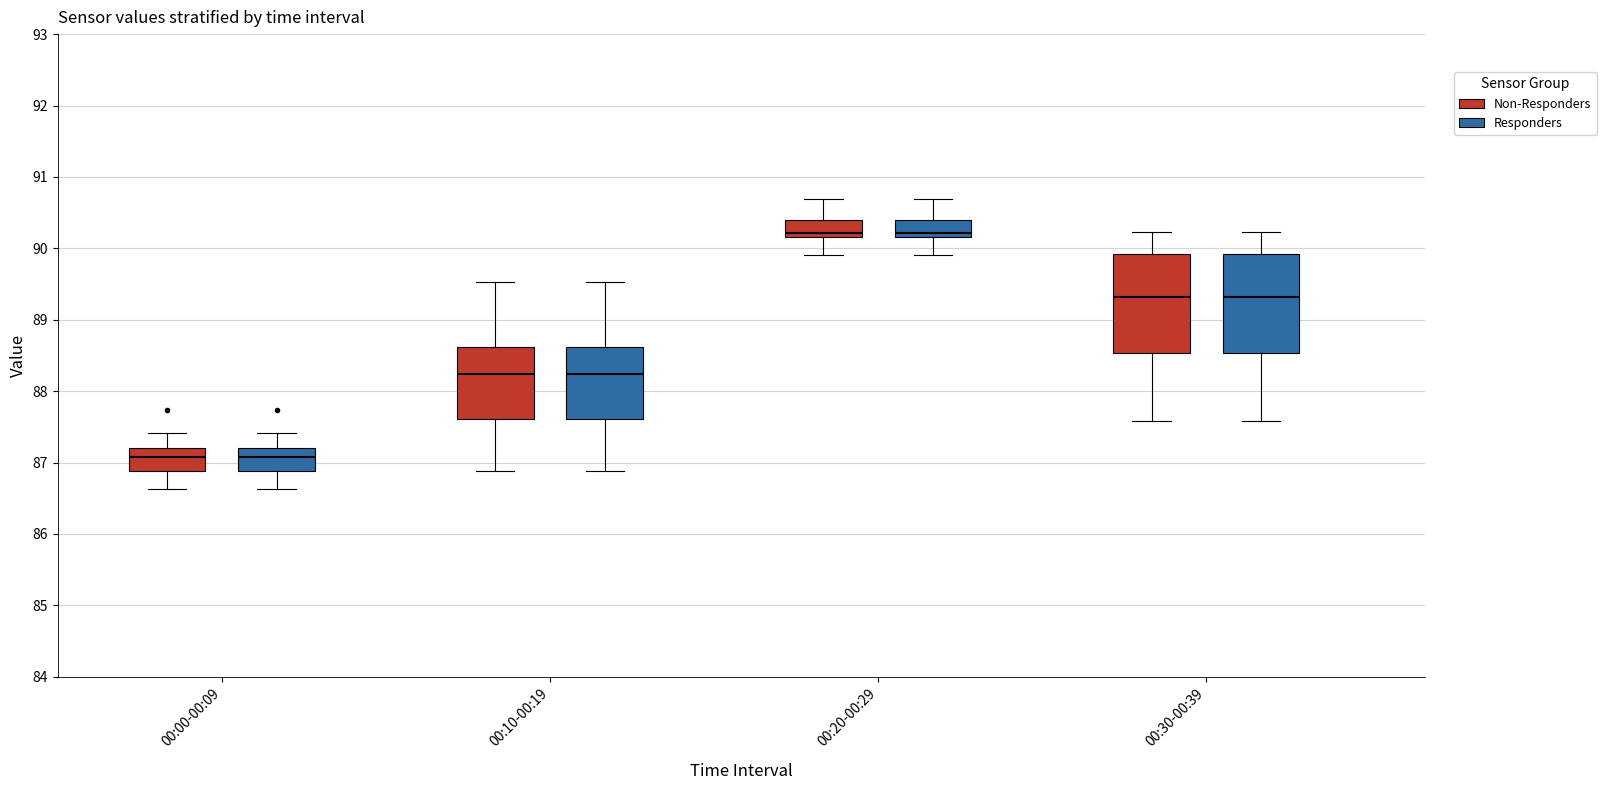

Reading left to right, transcribe this box plot: for each box, give where its median line is, the range the box spans, and where its two whiskers end, as read against the y-axis. The values are not printed on the chart, so give them approximately, as read against the axis.

00:00-00:09 (Non-Responders): median 87.1, box 86.9 to 87.2, whiskers 86.6 to 87.4
00:00-00:09 (Responders): median 87.1, box 86.9 to 87.2, whiskers 86.6 to 87.4
00:10-00:19 (Non-Responders): median 88.2, box 87.6 to 88.6, whiskers 86.9 to 89.5
00:10-00:19 (Responders): median 88.2, box 87.6 to 88.6, whiskers 86.9 to 89.5
00:20-00:29 (Non-Responders): median 90.2 (just above the box's lower edge), box 90.2 to 90.4, whiskers 89.9 to 90.7
00:20-00:29 (Responders): median 90.2 (just above the box's lower edge), box 90.2 to 90.4, whiskers 89.9 to 90.7
00:30-00:39 (Non-Responders): median 89.3, box 88.5 to 89.9, whiskers 87.6 to 90.2
00:30-00:39 (Responders): median 89.3, box 88.5 to 89.9, whiskers 87.6 to 90.2